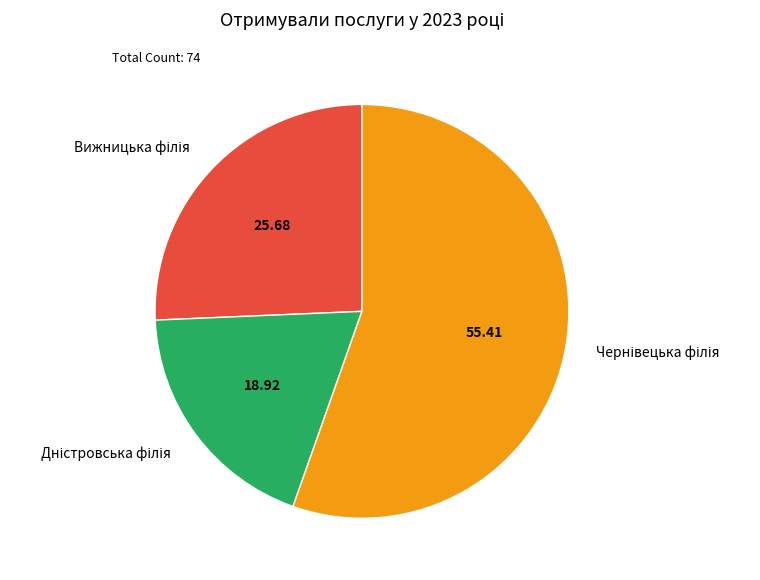

Is there a majority slice in this chart?

Yes